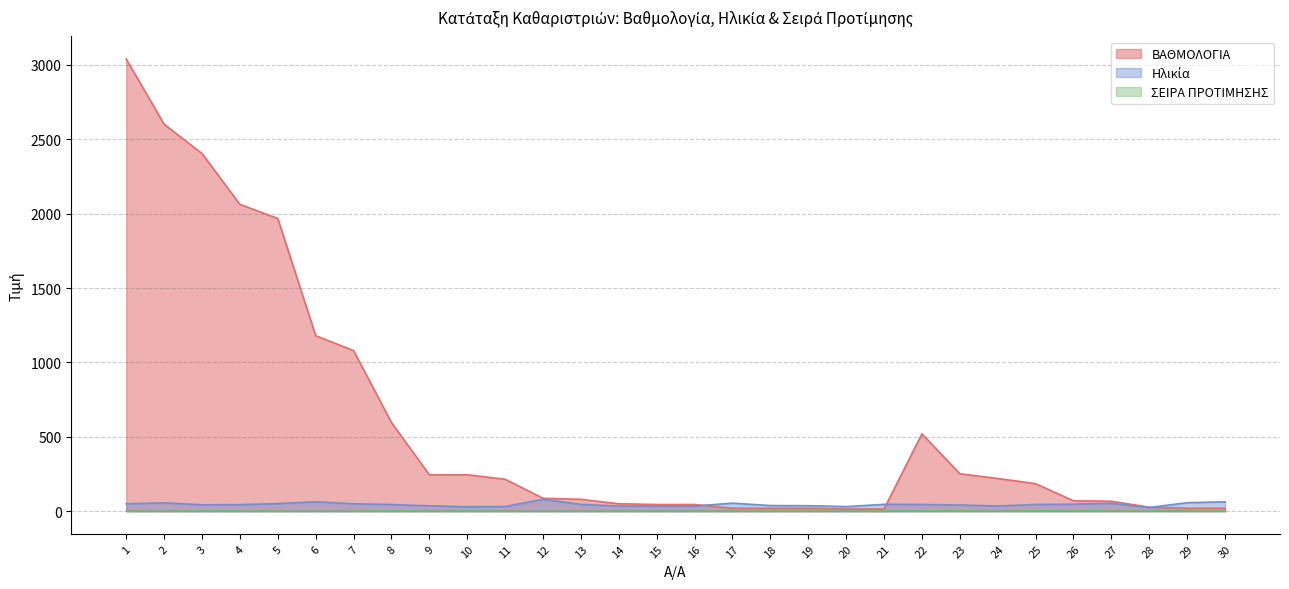

What is the value of the ΣΕΙΡΑ ΠΡΟΤΙΜΗΣΗΣ point at the 30th from the left?

2